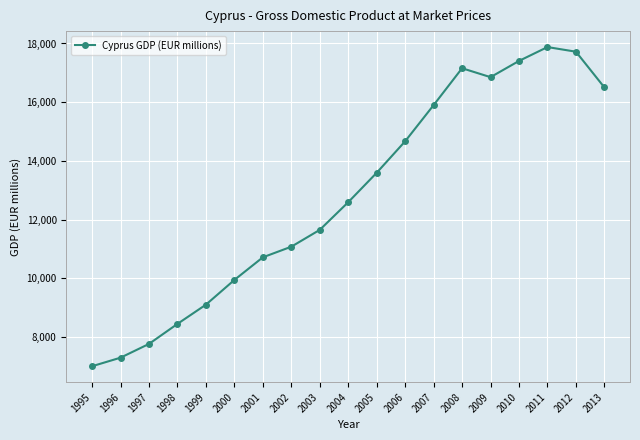

The chart shows a value of 12056.8 at 1995. True or false?

False